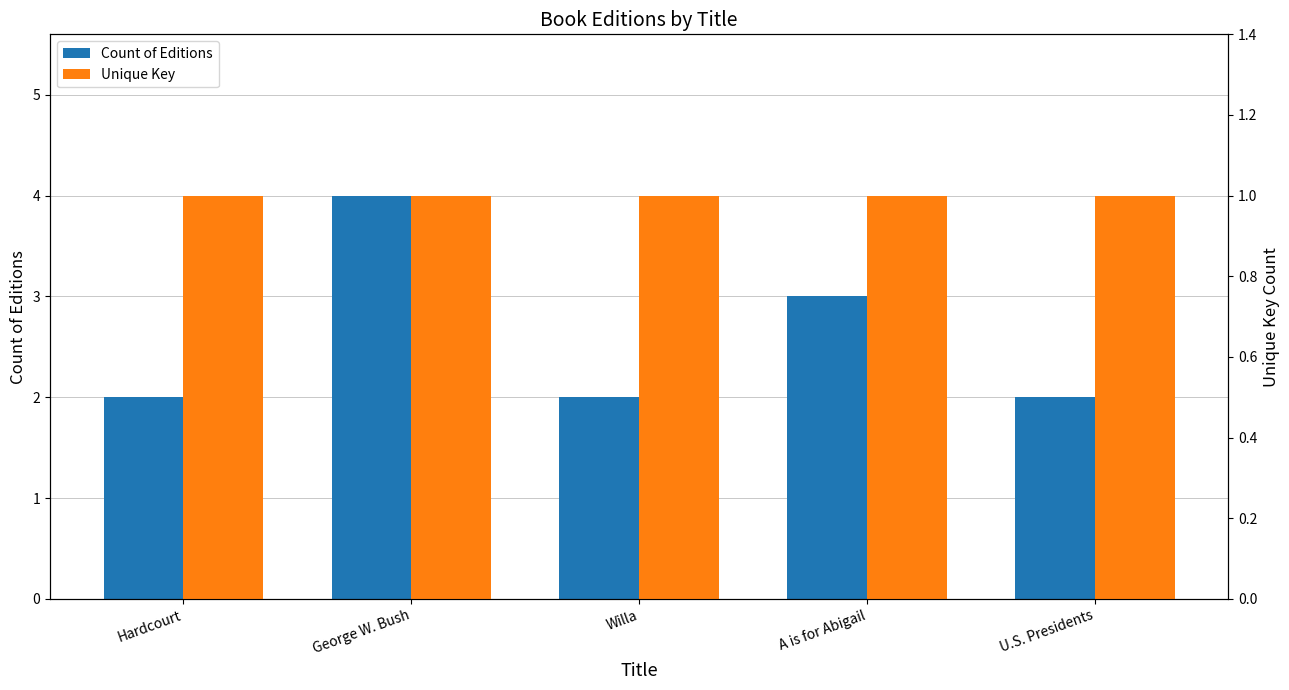

What is the total value across all series at A is for Abigail?

4